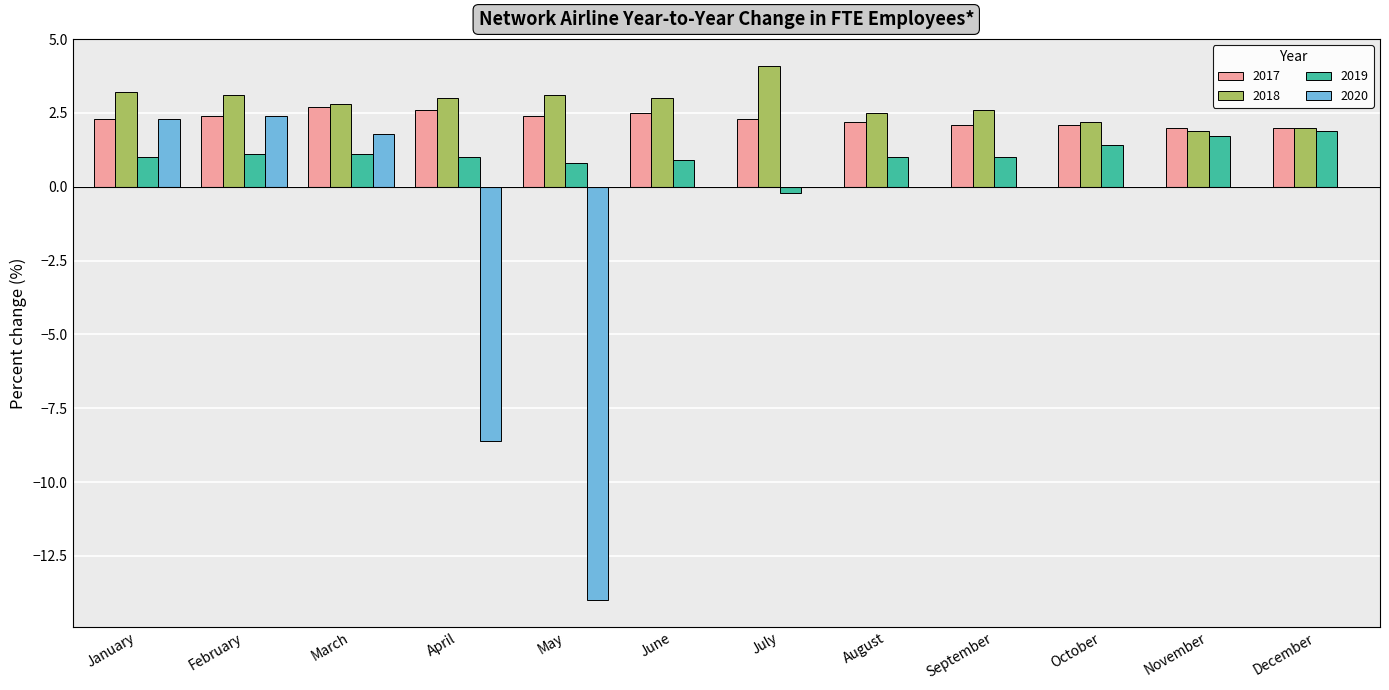

Which series changed the most between February and April?

2020